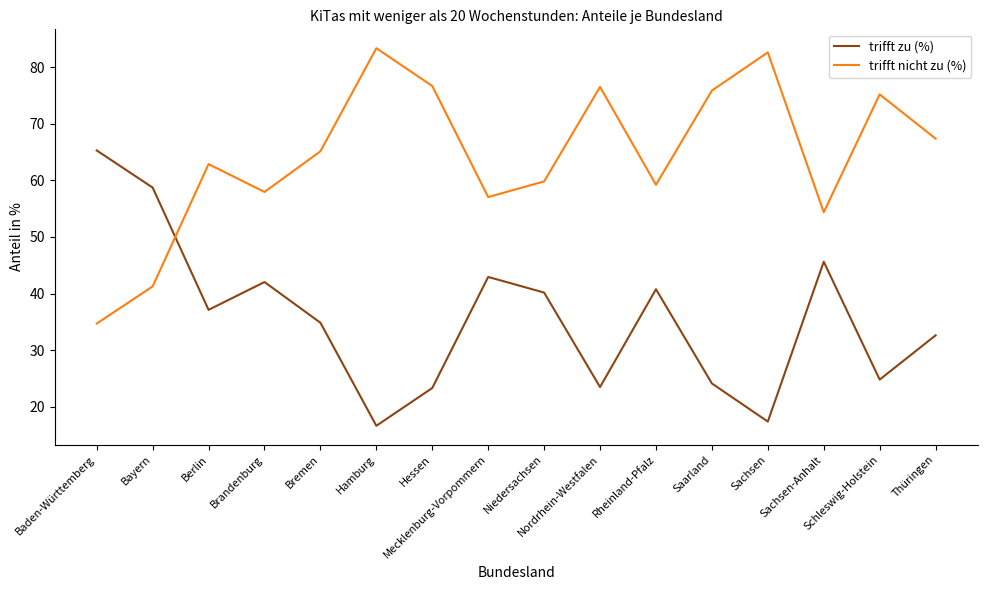

Is this an area chart (filled region under the line)?

No